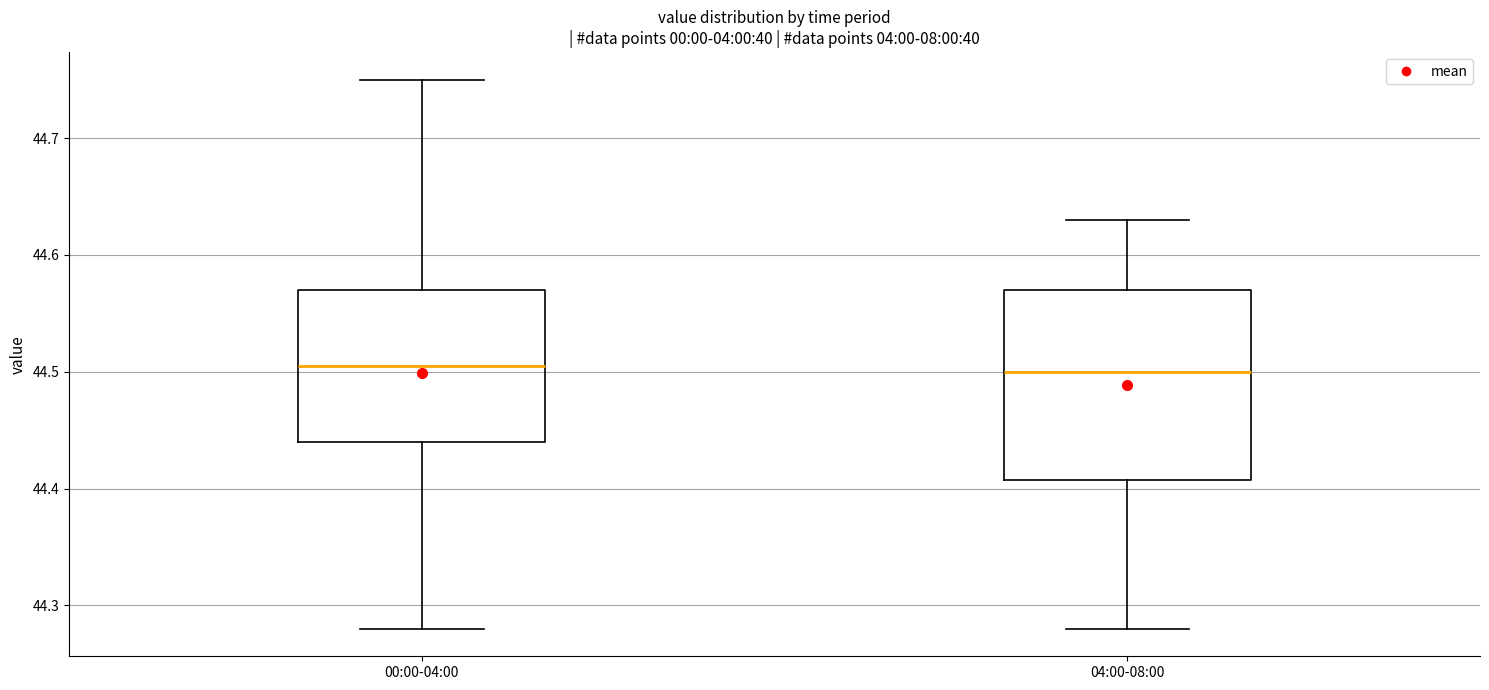

Reading left to right, transcribe this box plot: for each box, give where its median line is, the range the box spans, and where its two whiskers end, as read against the y-axis. The values are not printed on the chart, so give them approximately, as read against the axis.

00:00-04:00: median 44.51, box 44.44 to 44.57, whiskers 44.28 to 44.75
04:00-08:00: median 44.50, box 44.41 to 44.57, whiskers 44.28 to 44.63